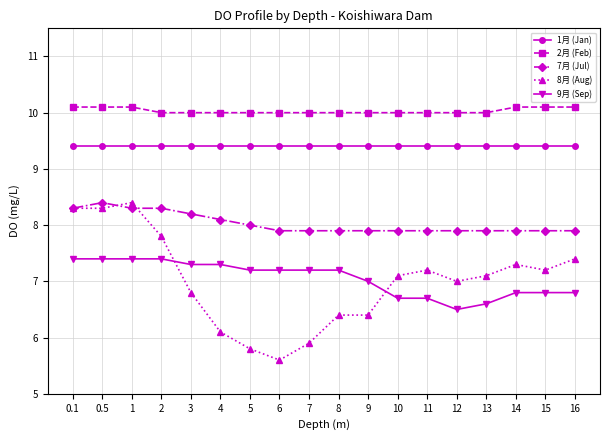

Count the number of data series in this chart.

5